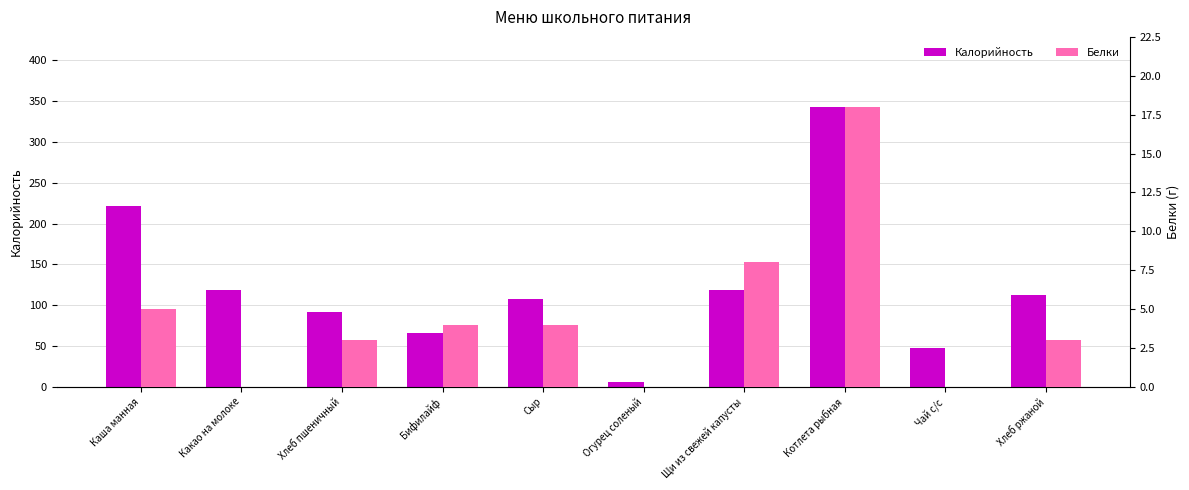

What is the value of the Калорийность bar at the 8th from the left?

343